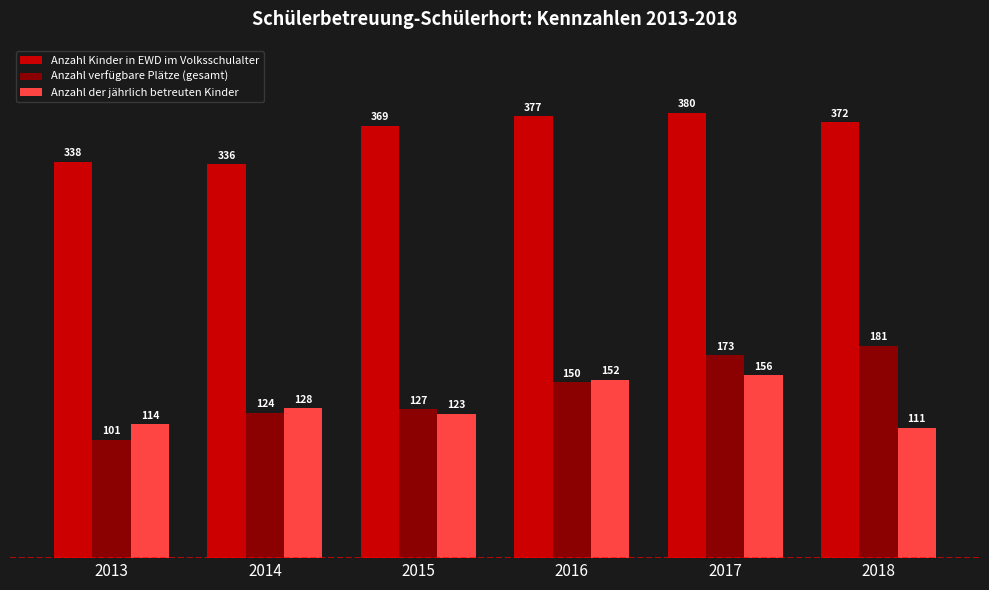

Between 2015 and 2017, which series saw the biggest shift?

Anzahl verfügbare Plätze (gesamt)